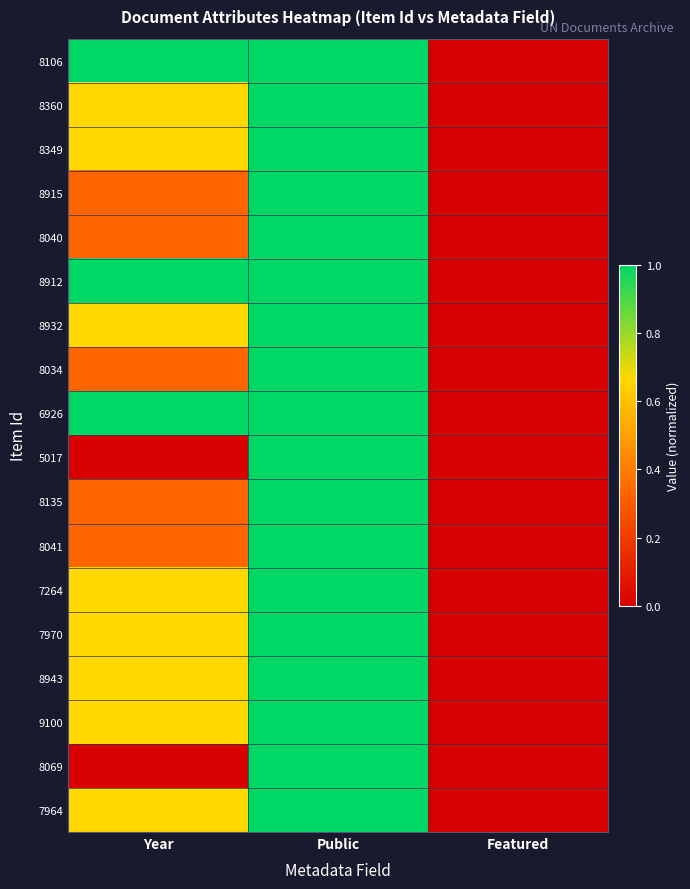

Rank the series at Year from lowest to highest value.

5017, 8069, 8915, 8040, 8034, 8135, 8041, 8360, 8349, 8932, 7264, 7970, 8943, 9100, 7964, 8106, 8912, 6926